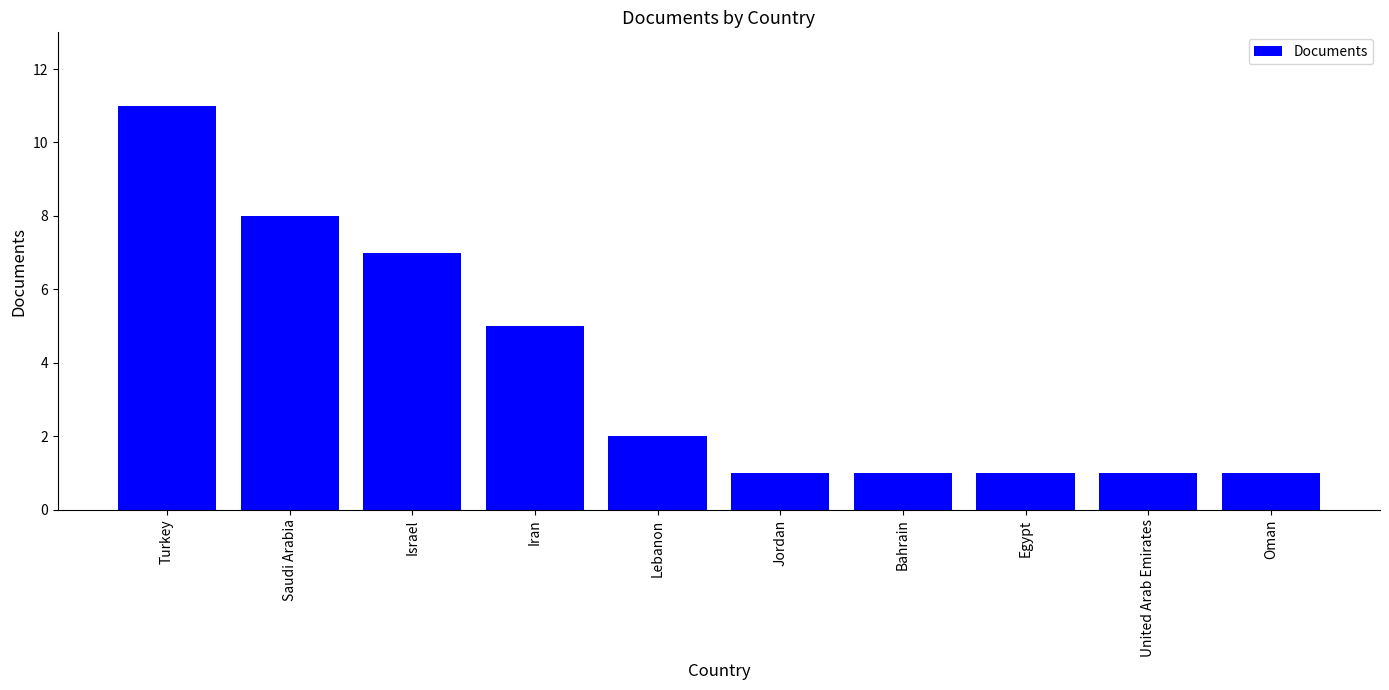

The chart shows a value of 1 at Egypt. True or false?

True